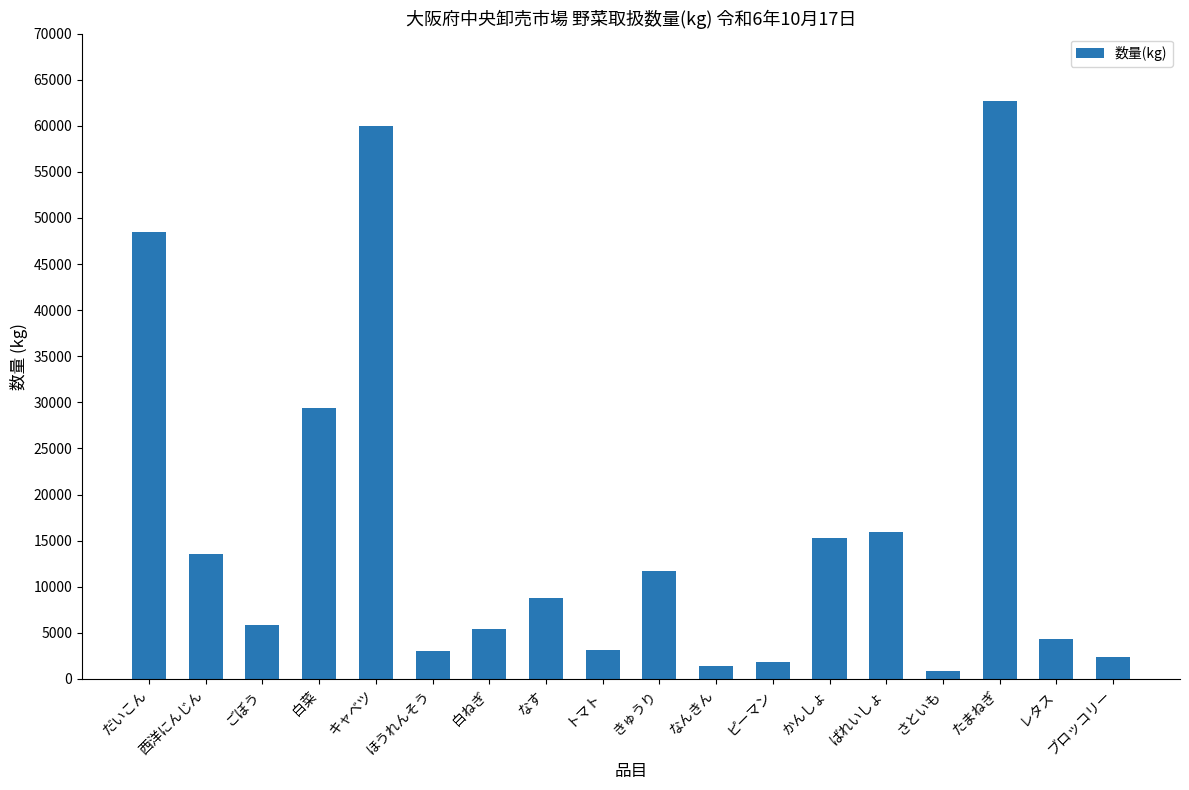

What is the smallest value displayed?

840.0